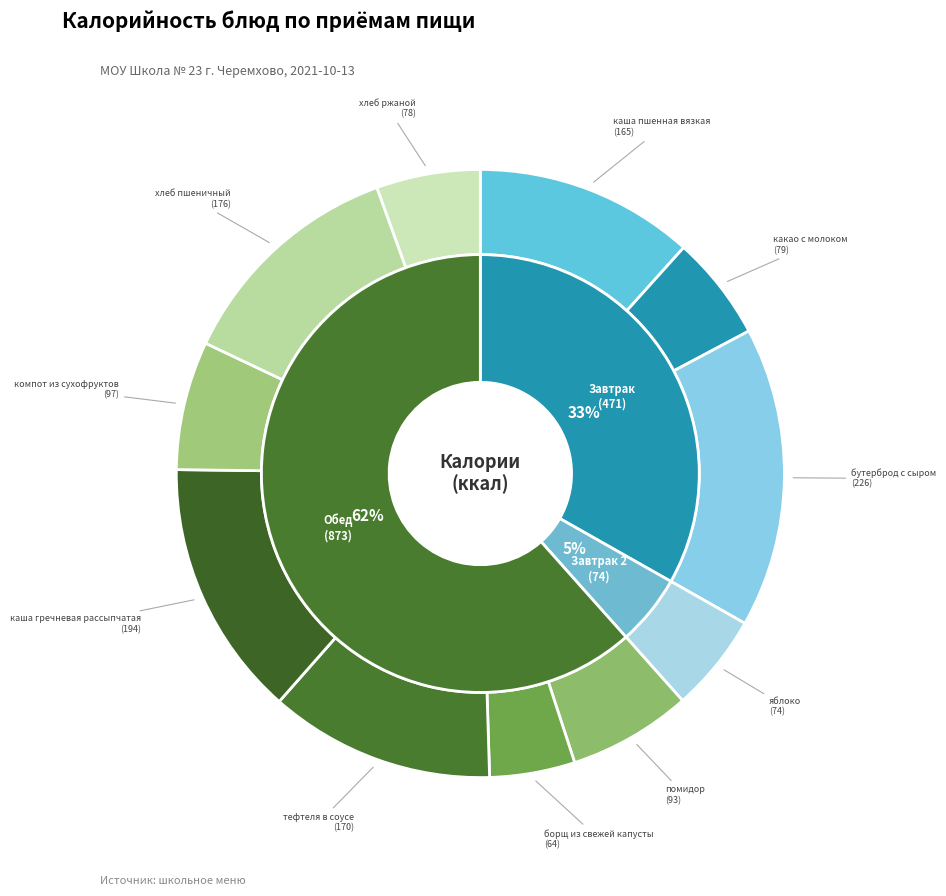

True or false: какао с молоком accounts for 6% of the total.

True